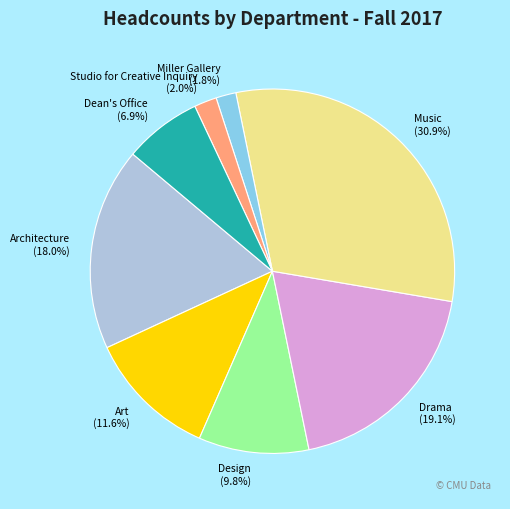

What portion of the pie excludes Architecture?

82.0%